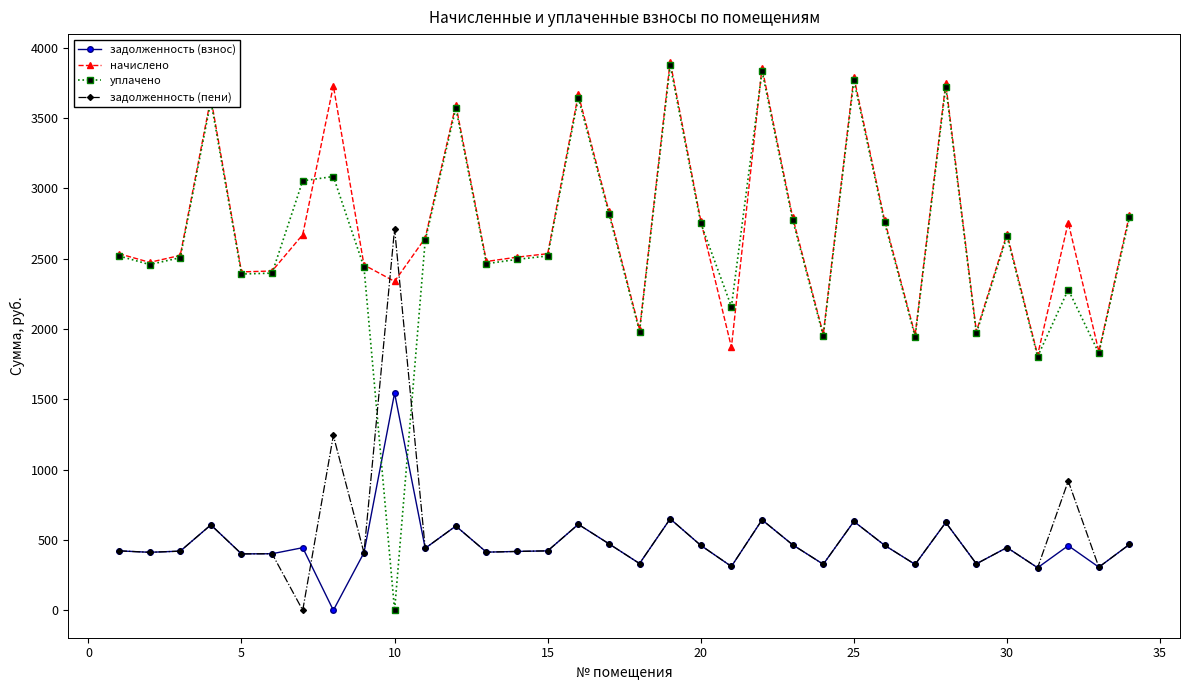

What is the average value of the задолженность (пени) series?

542.0